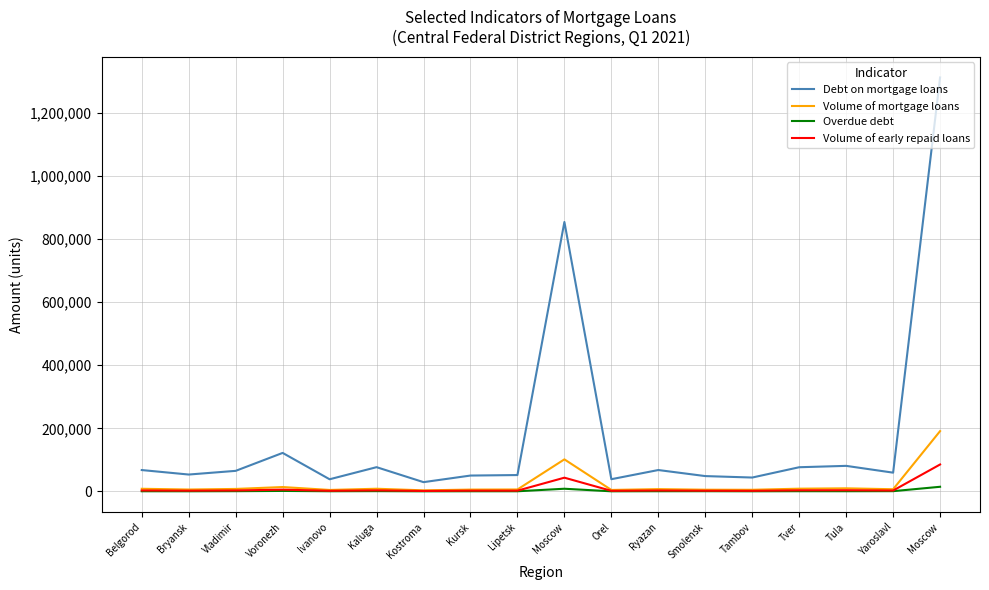

What is the total value across all series at Orel?

44844